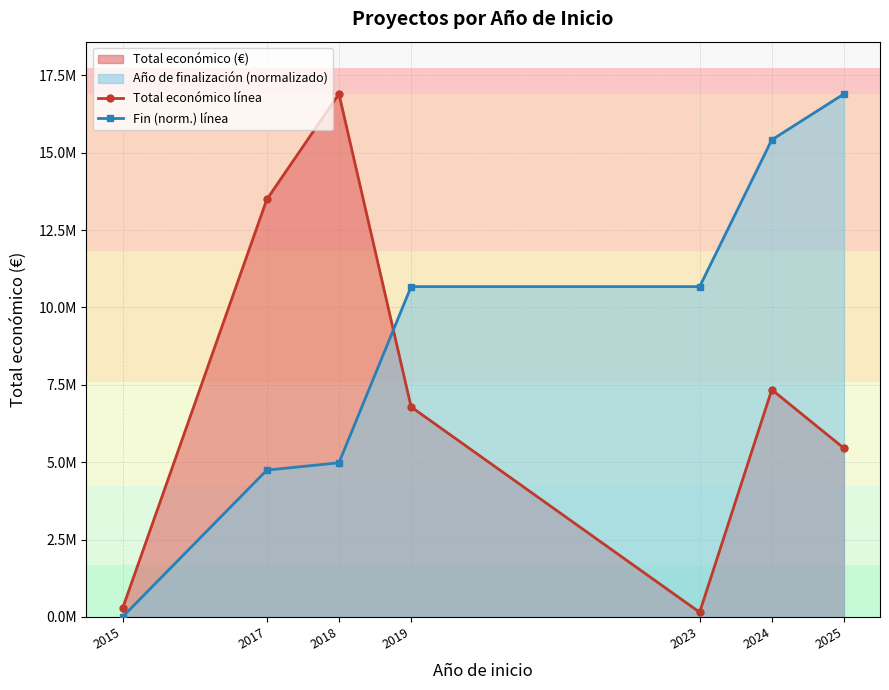

True or false: Total económico línea and Fin (norm.) línea cross at least once.

True